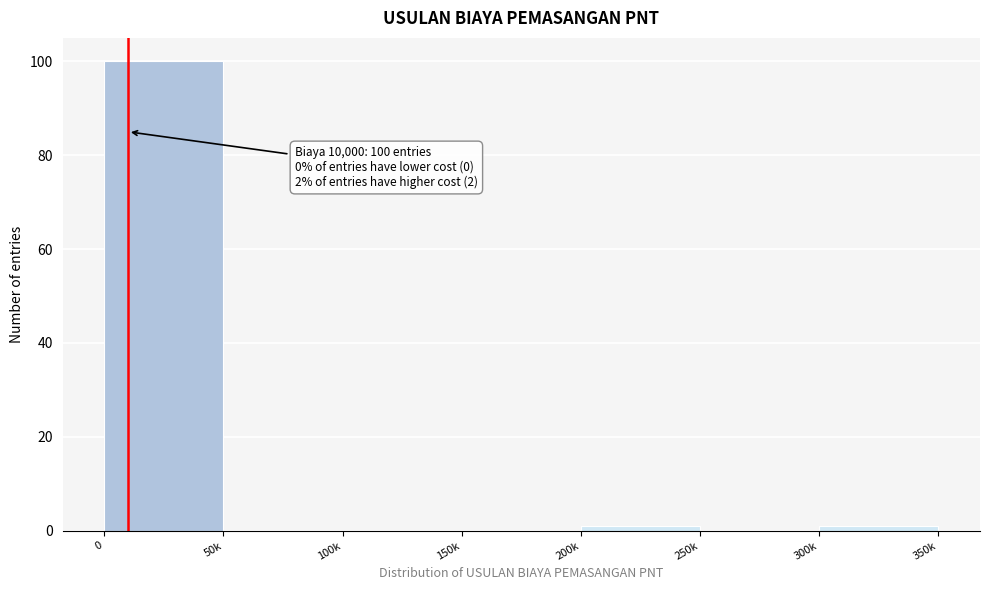

Reading left to right, transcribe all the data shown in this chart.

0=100	50k=0	100k=0	150k=0	200k=1	250k=0	300k=1